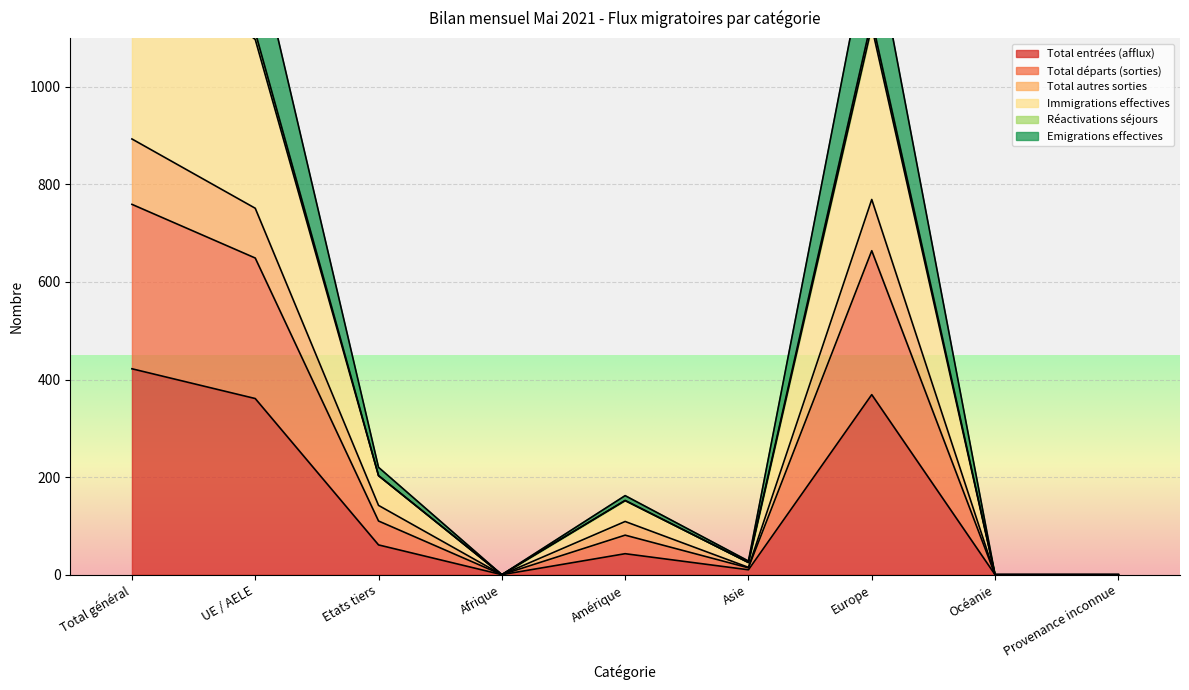

At which category does Total départs (sorties) reach its first local peak?

Amérique